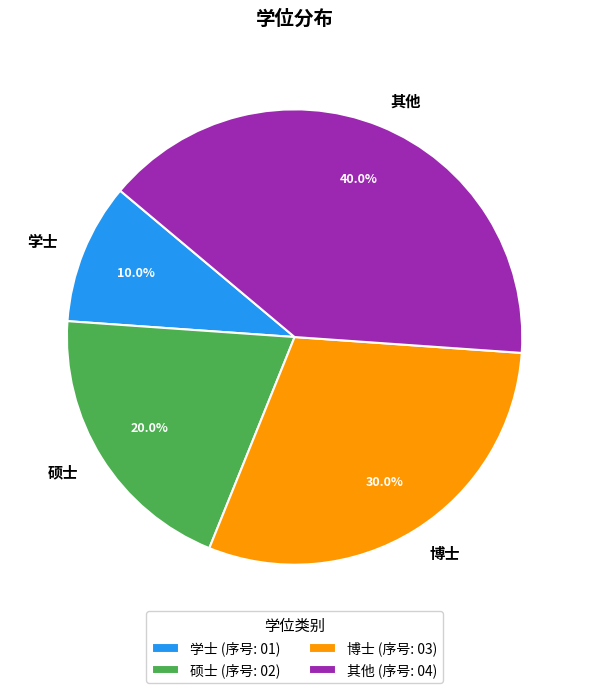

To the nearest percent, what is the difference between the 学士 and 其他 slice percentages?

30%